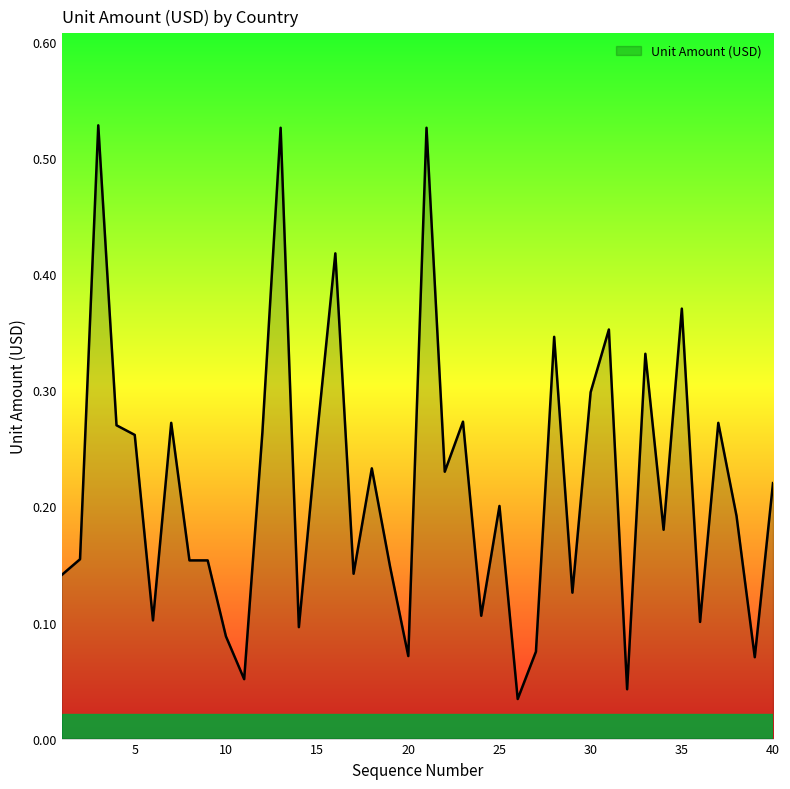

How many lines are shown in the chart?

1